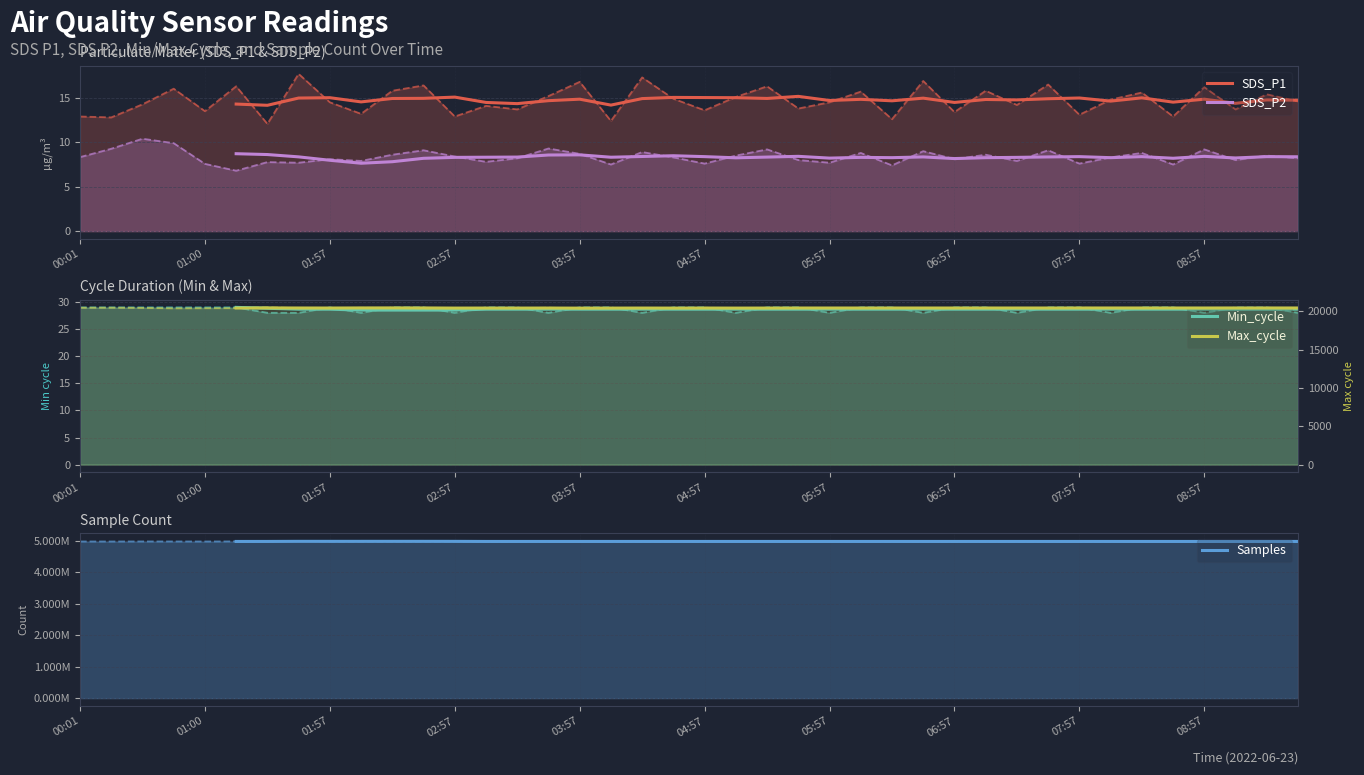

Does the chart display data point markers on the line(s)?

No